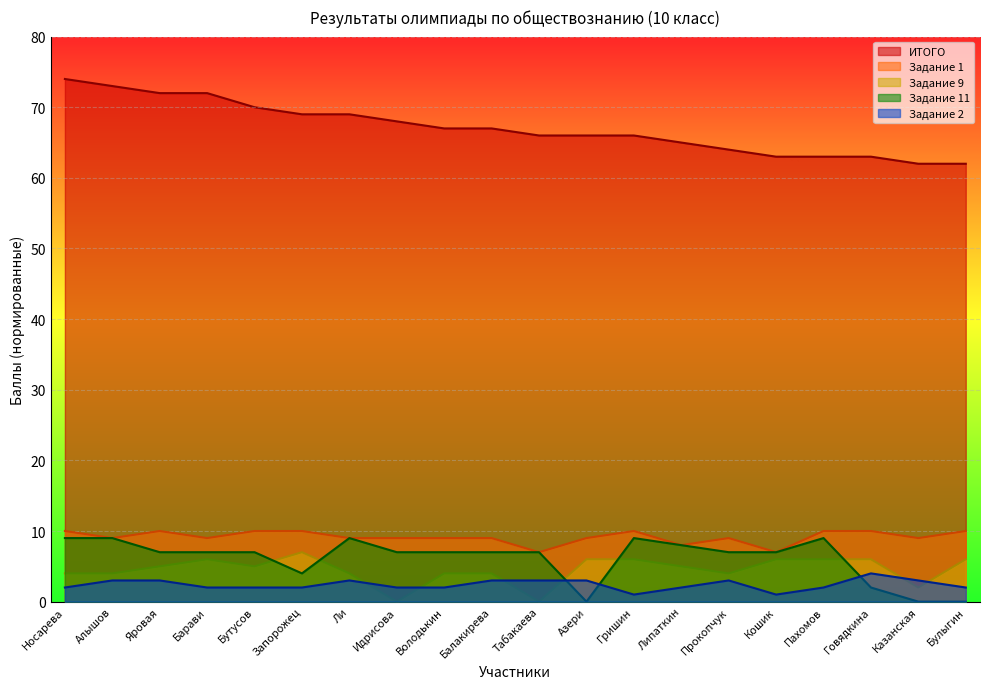

True or false: ИТОГО and Task9 cross at least once.

False